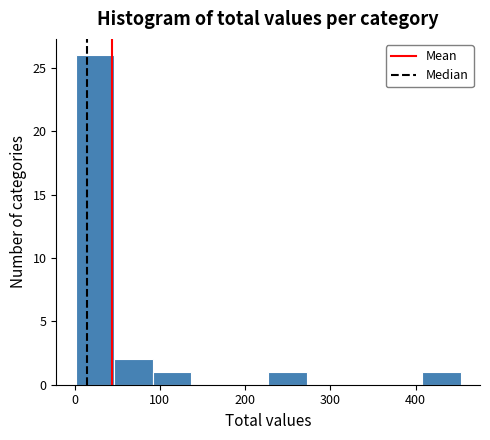

Reading left to right, transcribe this chart: for each bar, give the range it covers on the x-axis and its height. Neither the bar edges nor the heights are printed on the chart, so give them approximately, as read against the axes.

0 to 50: 26
50 to 90: 2
90 to 140: 1
140 to 180: 0
180 to 230: 0
230 to 270: 1
270 to 320: 0
320 to 360: 0
360 to 410: 0
410 to 450: 1